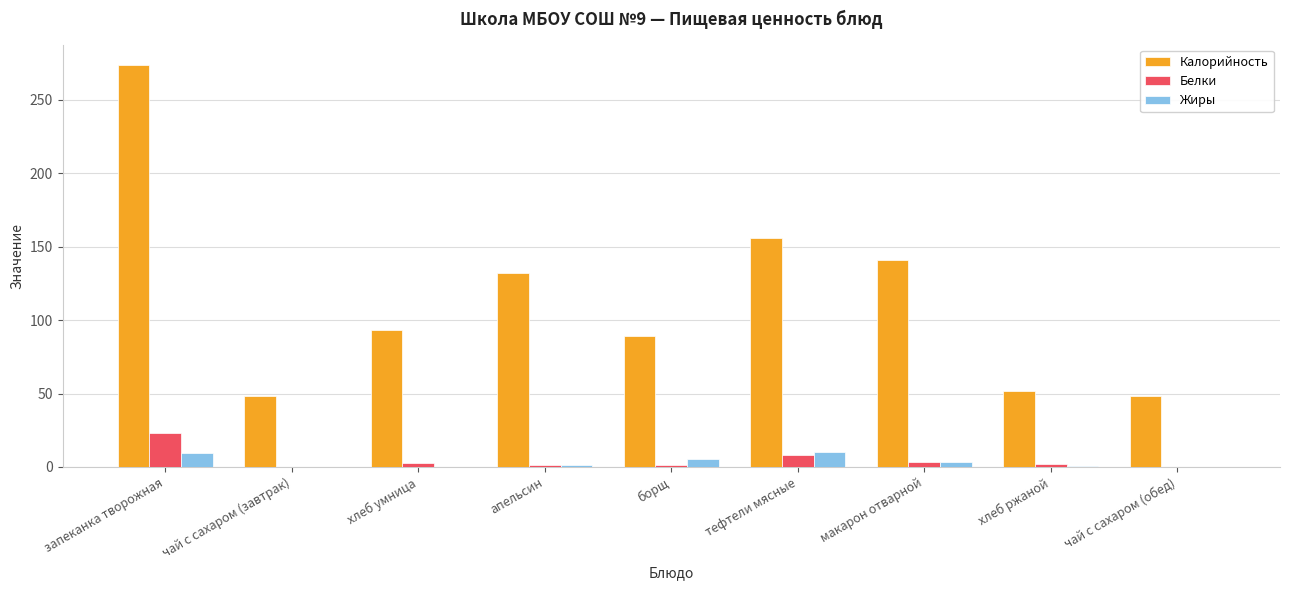

How many series are shown in this chart?

3